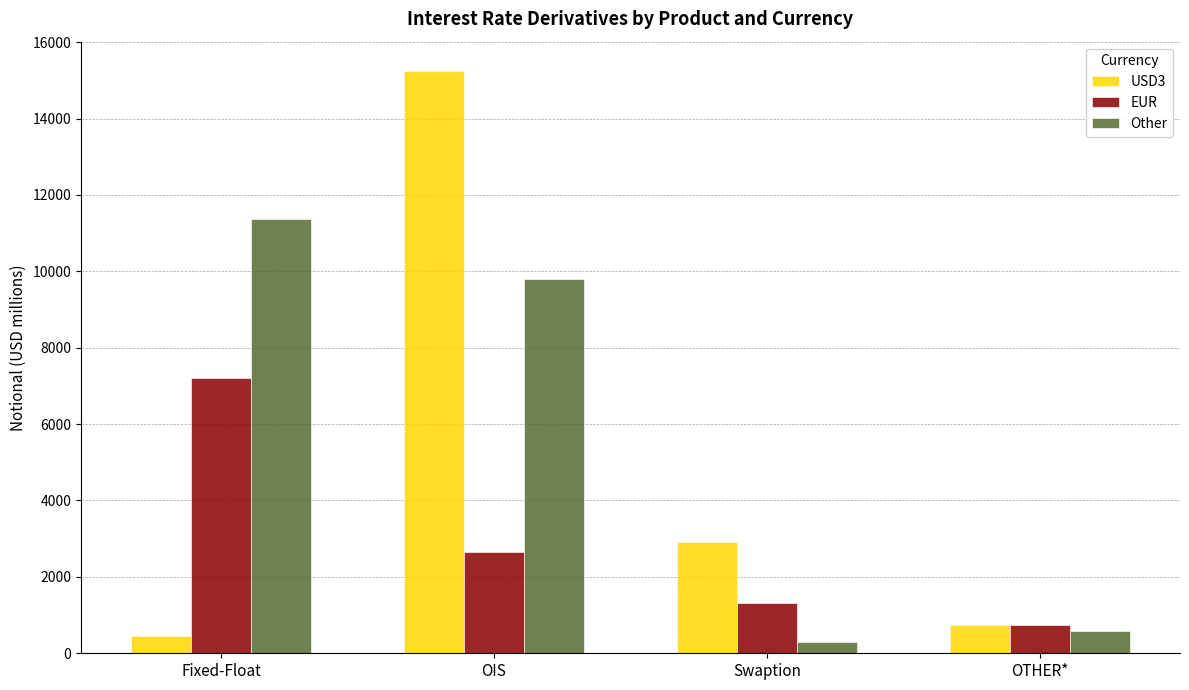

What is the smallest value displayed?

308